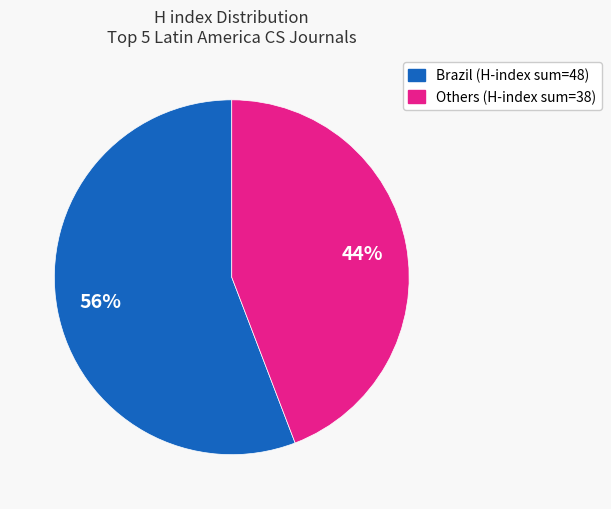

Does any single category account for the majority?

Yes